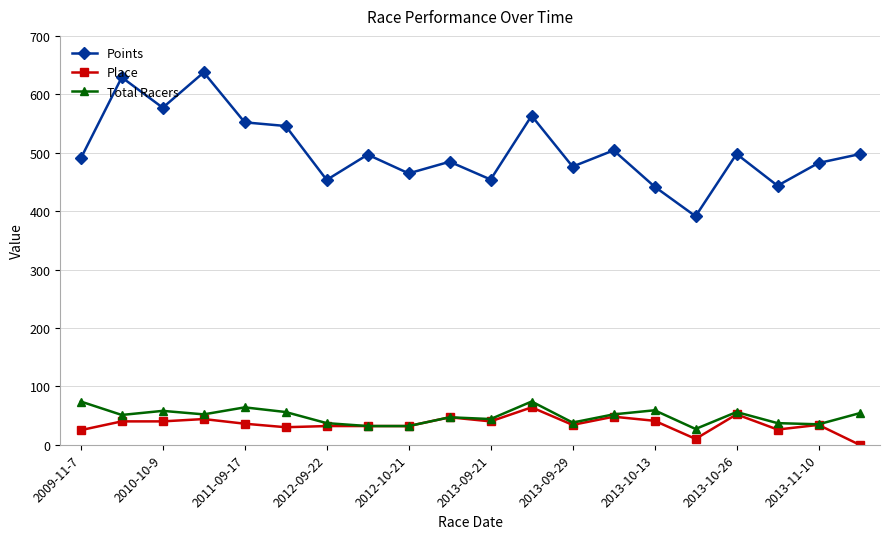

Which series has the largest range (max minus min)?

Points